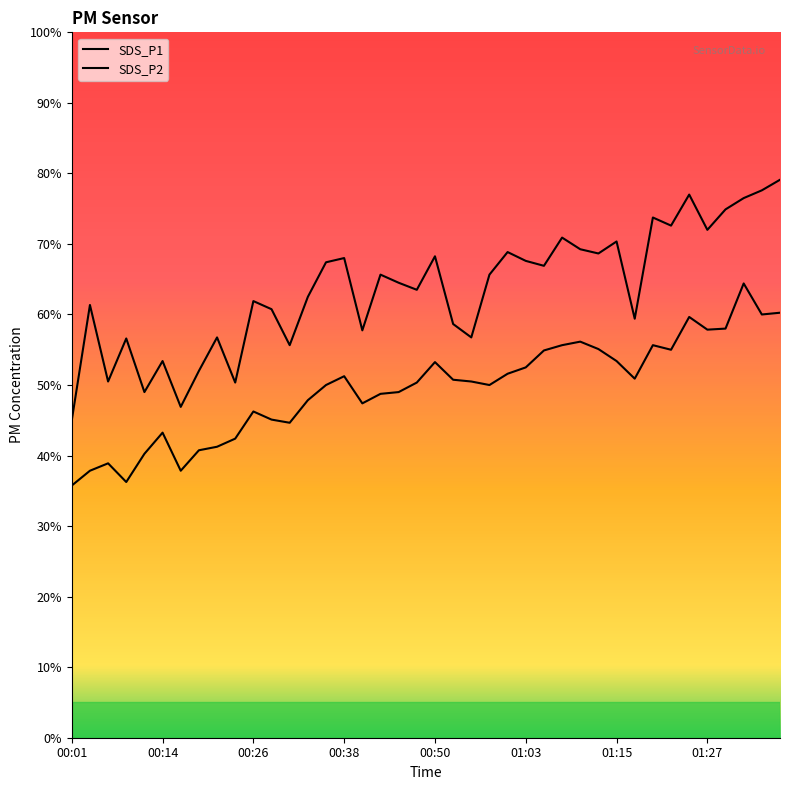

At which label is SDS_P2 closest to 10?

00:36